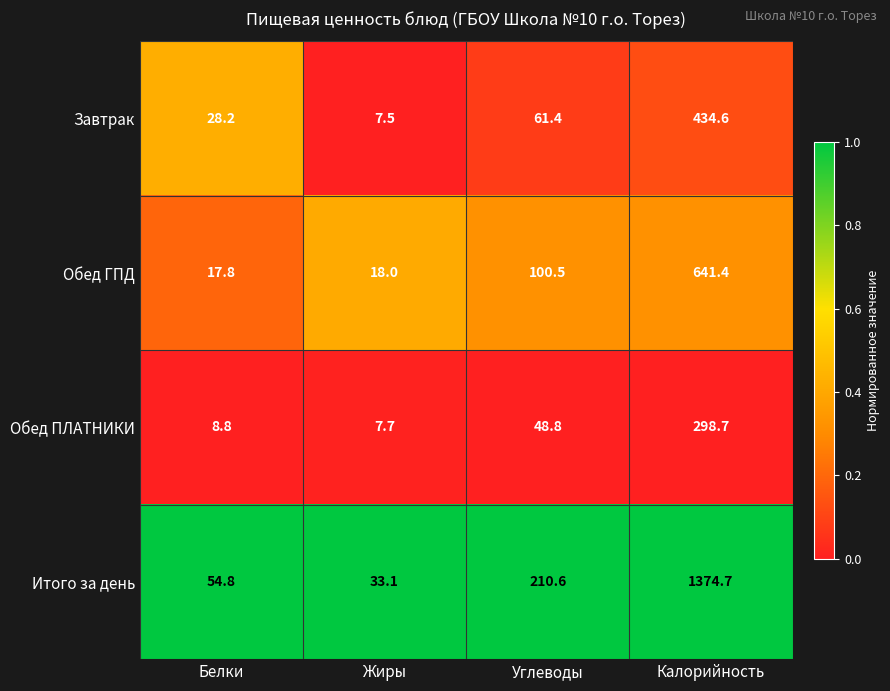

Rank the categories by Завтрак value from lowest to highest.

Жиры, Белки, Углеводы, Калорийность